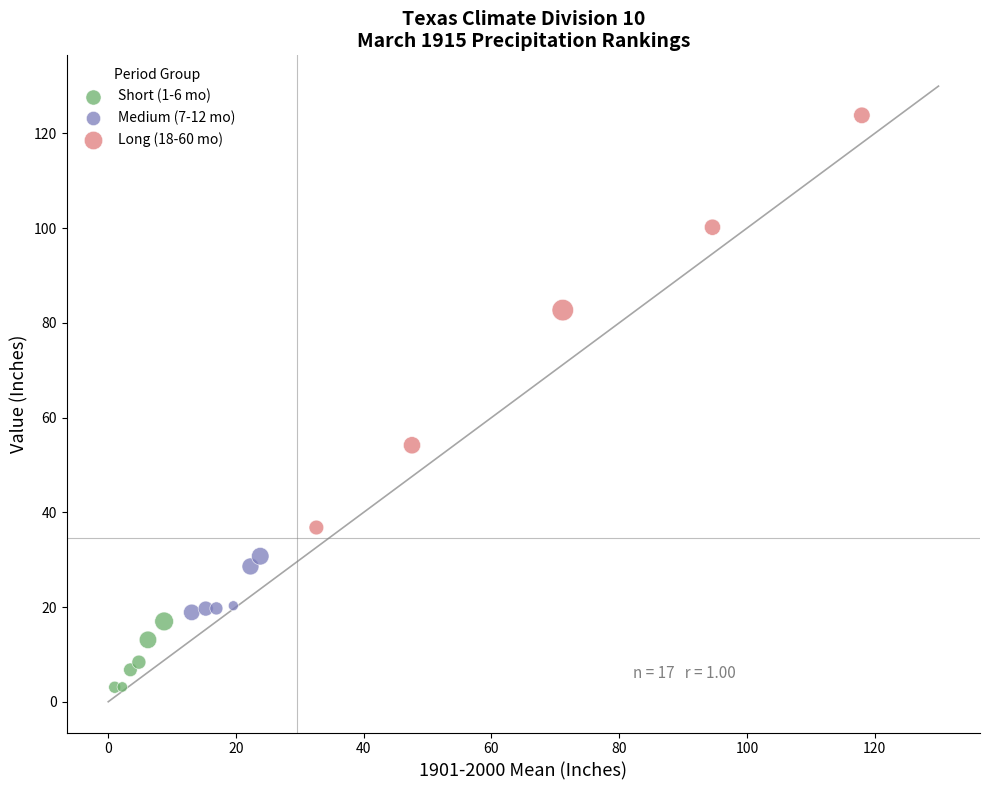

Which series contains the lowest Y value?

Short (1-6 mo)